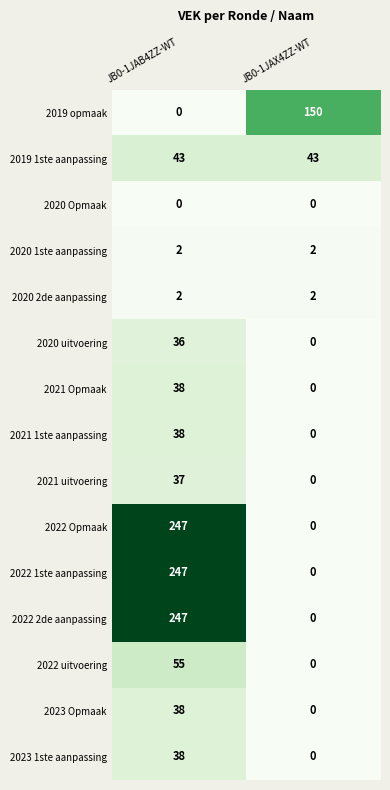

Rank the categories by 2021 Opmaak value from lowest to highest.

JB0-1JAX4ZZ-WT, JB0-1JAB4ZZ-WT